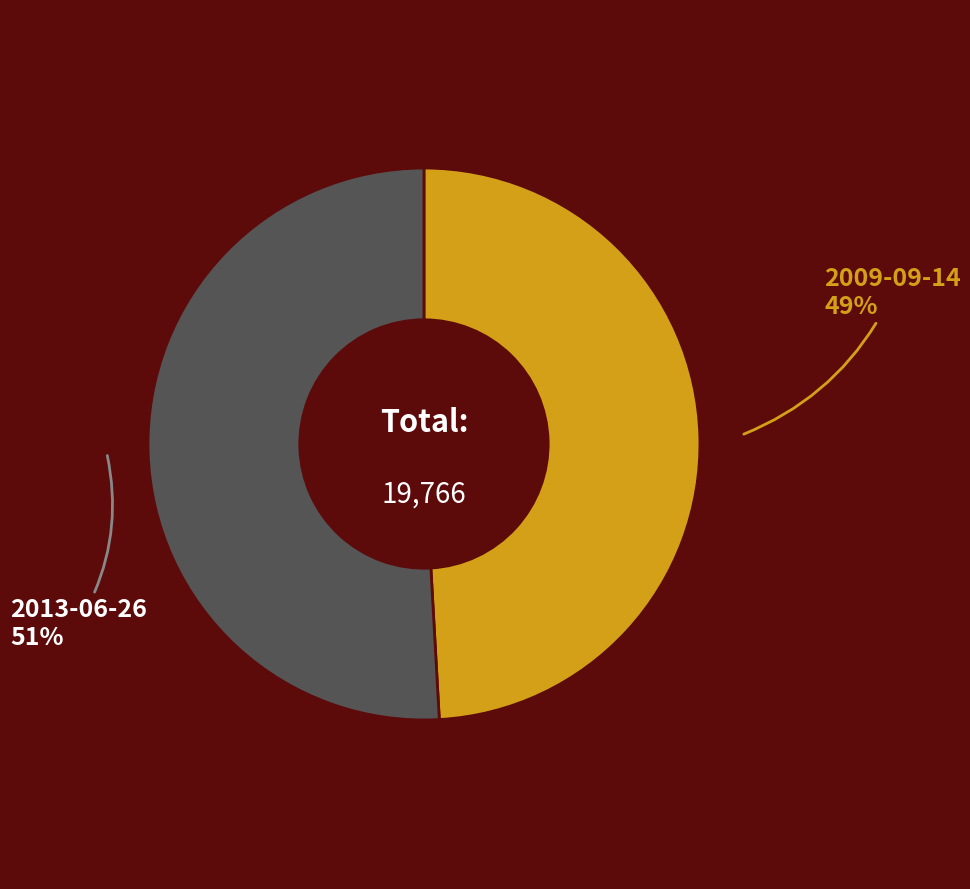

To the nearest percent, what is the average slice percentage?

50%